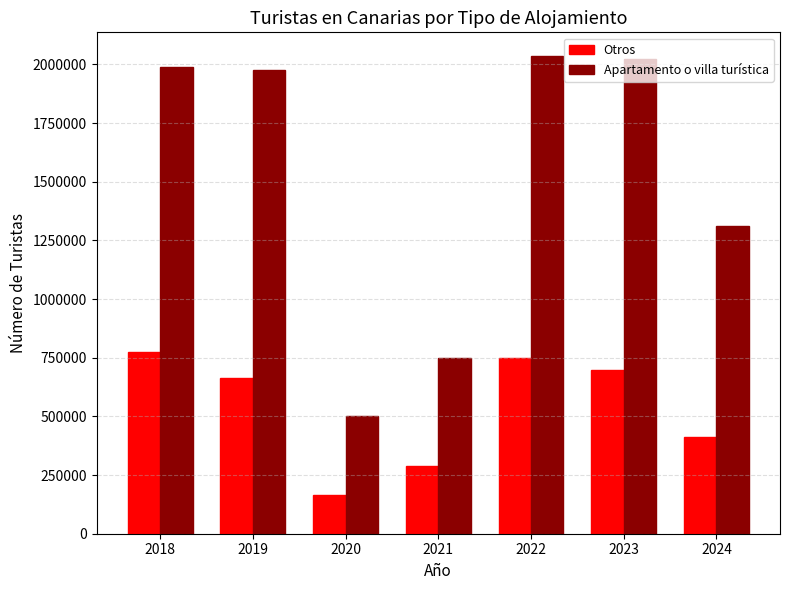

What is the lowest value of the Apartamento o villa turística series?

502803